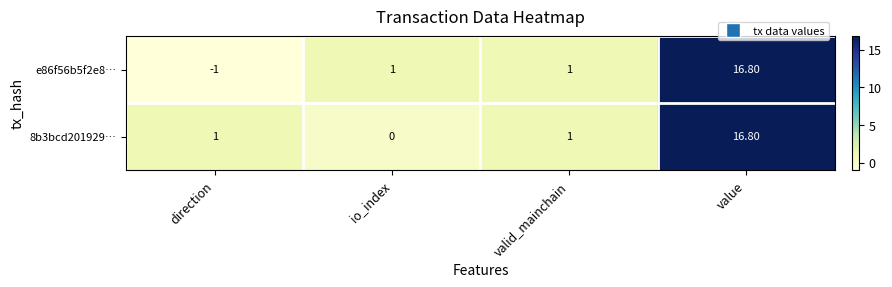

Which series has the widest spread of values?

e86f56b5f2e8…